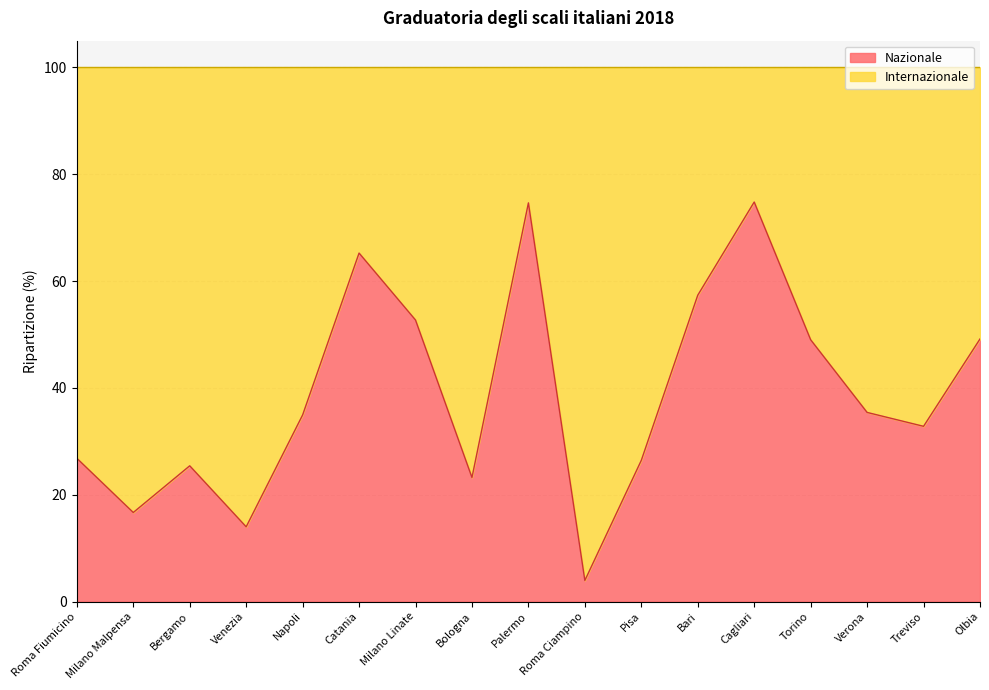

What is the difference between the maximum and minimum values?

70.9